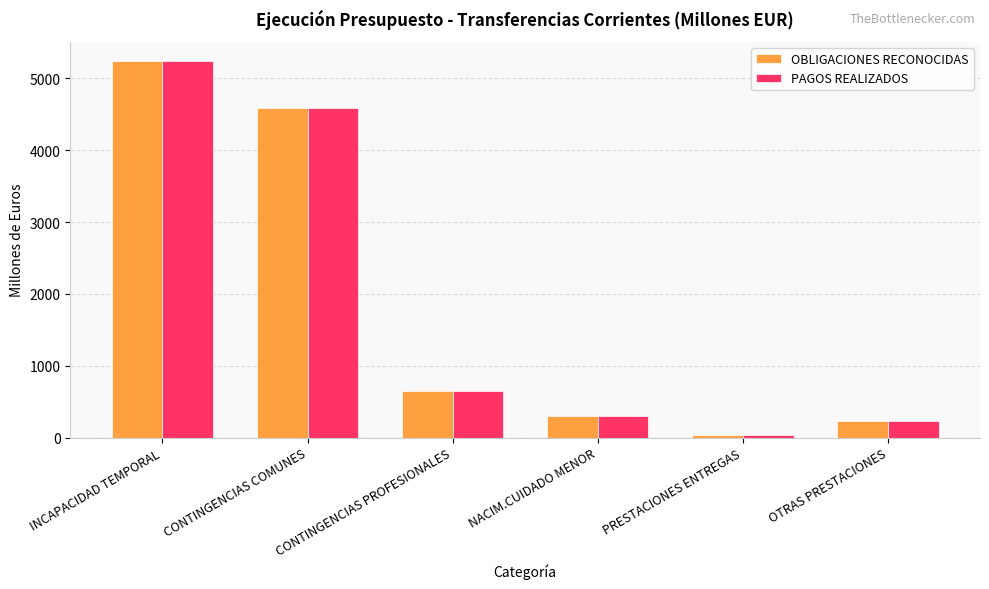

What is the minimum value shown in the chart?

31.4